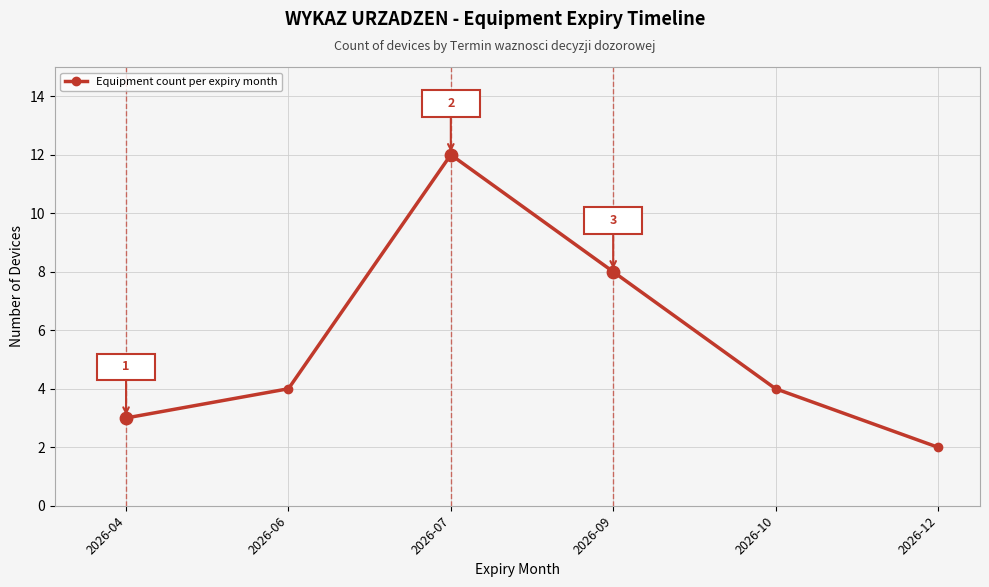

What is the change in value from 2026-04 to 2026-12?

-1